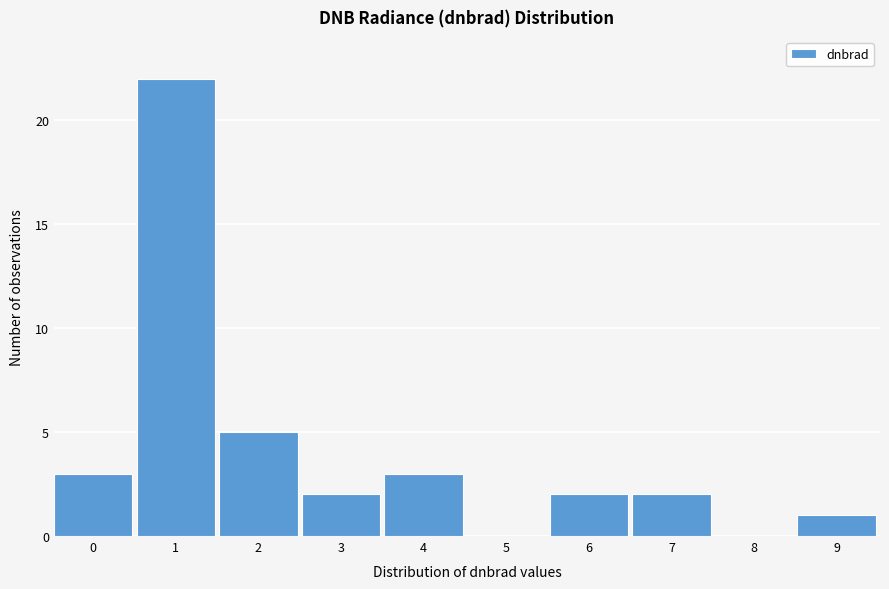

Reading left to right, what are all the values shown in this chart?

0=3	1=22	2=5	3=2	4=3	5=0	6=2	7=2	8=0	9=1